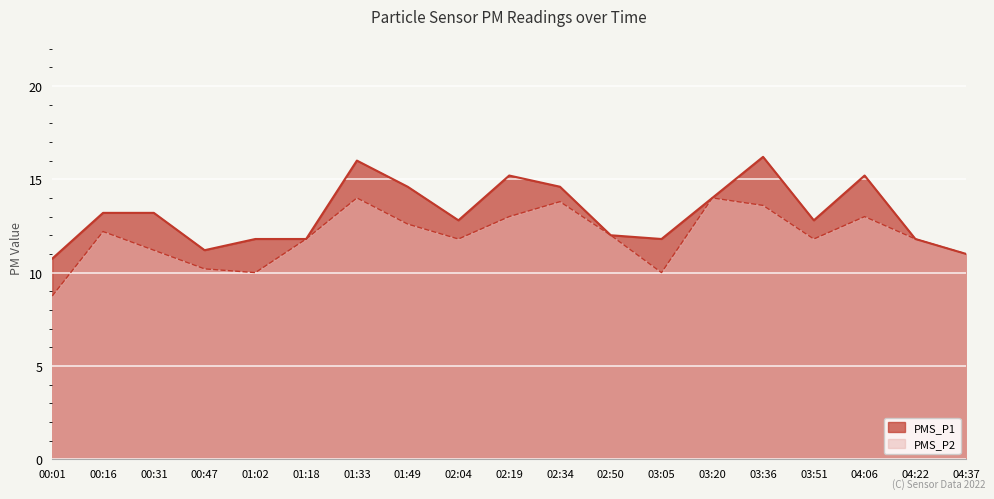

List the labels in order of PMS_P2 value, smallest first.

00:01, 01:02, 03:05, 00:47, 04:37, 00:31, 01:18, 02:04, 03:51, 04:22, 02:50, 00:16, 01:49, 02:19, 04:06, 03:36, 02:34, 01:33, 03:20